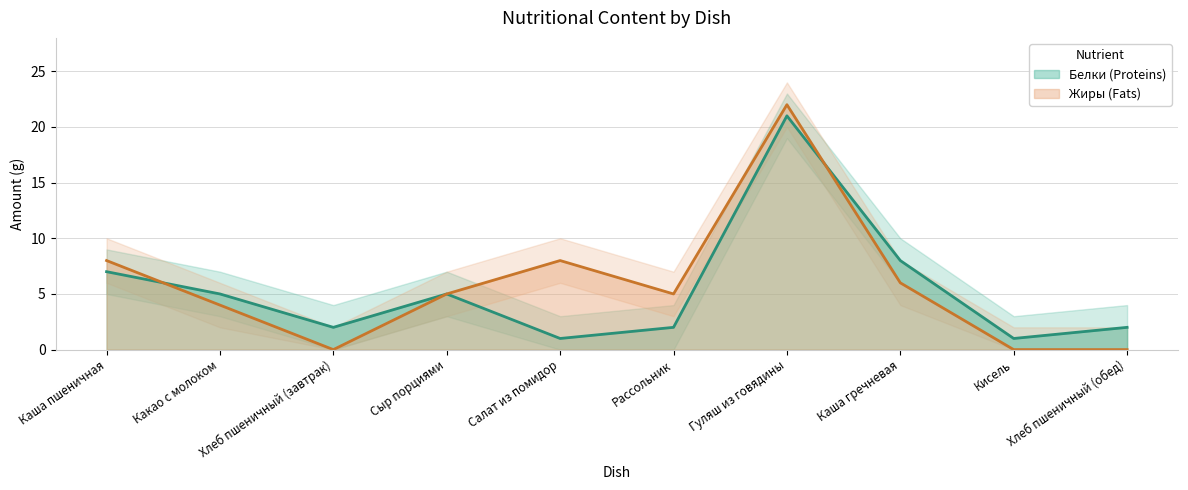

True or false: Жиры and Белки cross at least once.

True